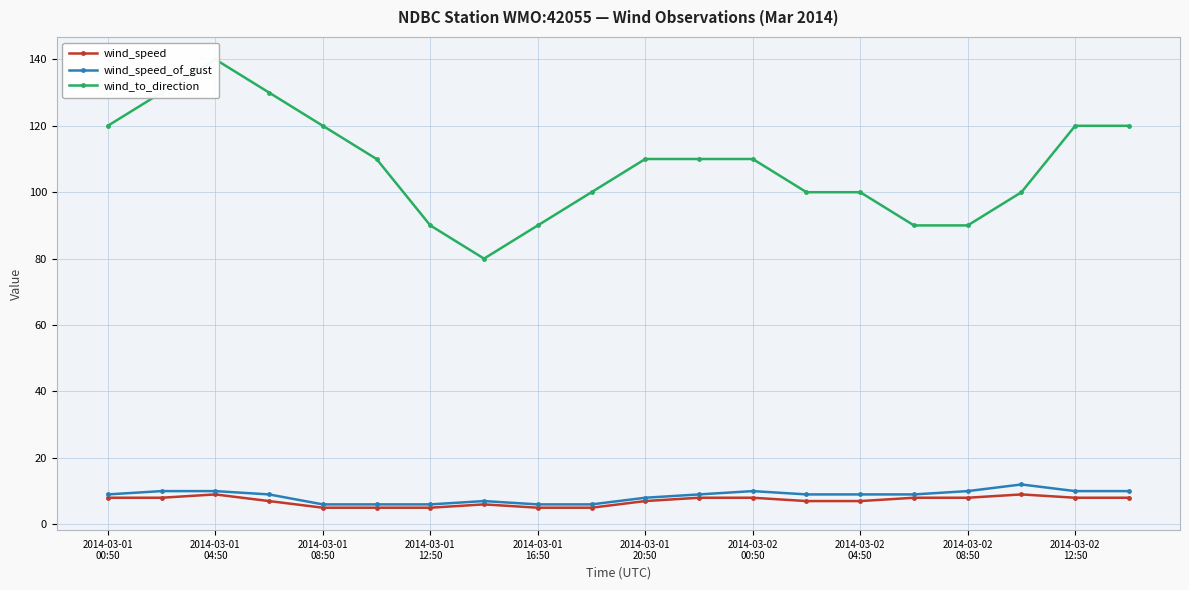

List the labels in order of wind_to_direction value, largest first.

2014-03-01
08:50, 2014-03-01
04:50, 2014-03-01
12:50, 2014-03-01
00:50, 2014-03-01
16:50, 18, 19, 2014-03-01
20:50, 10, 11, 12, 2014-03-02
12:50, 13, 14, 17, 2014-03-02
00:50, 2014-03-02
08:50, 15, 16, 2014-03-02
04:50